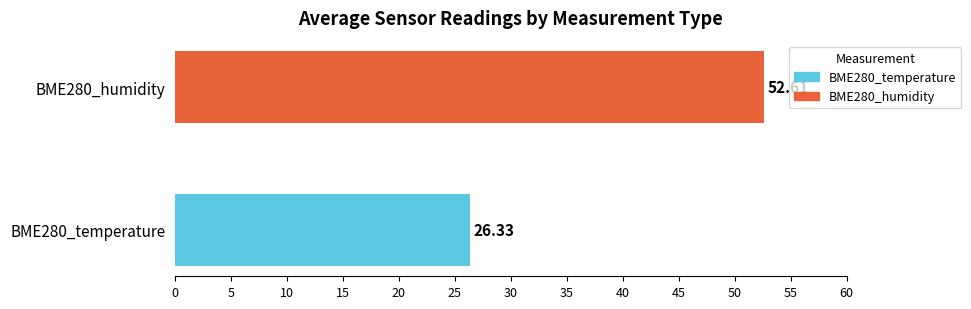

What is the difference between the values at BME280_humidity and BME280_temperature?

26.3